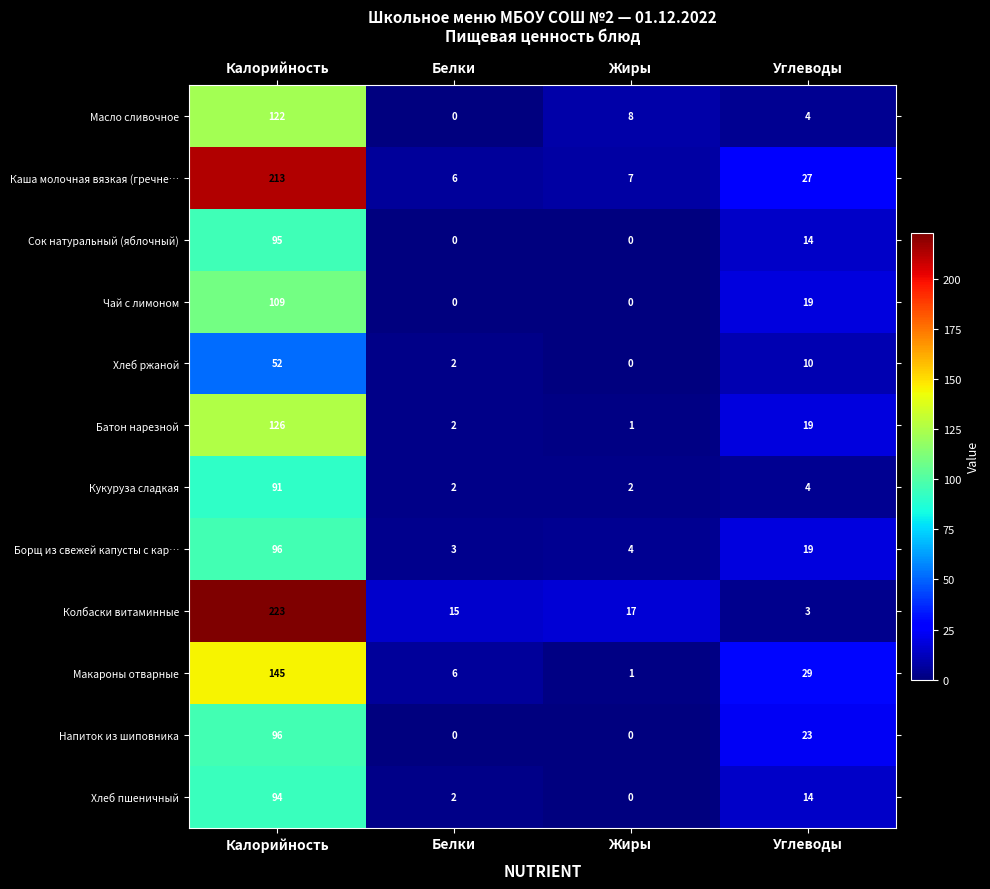

What is the total value across all series at Белки?

38